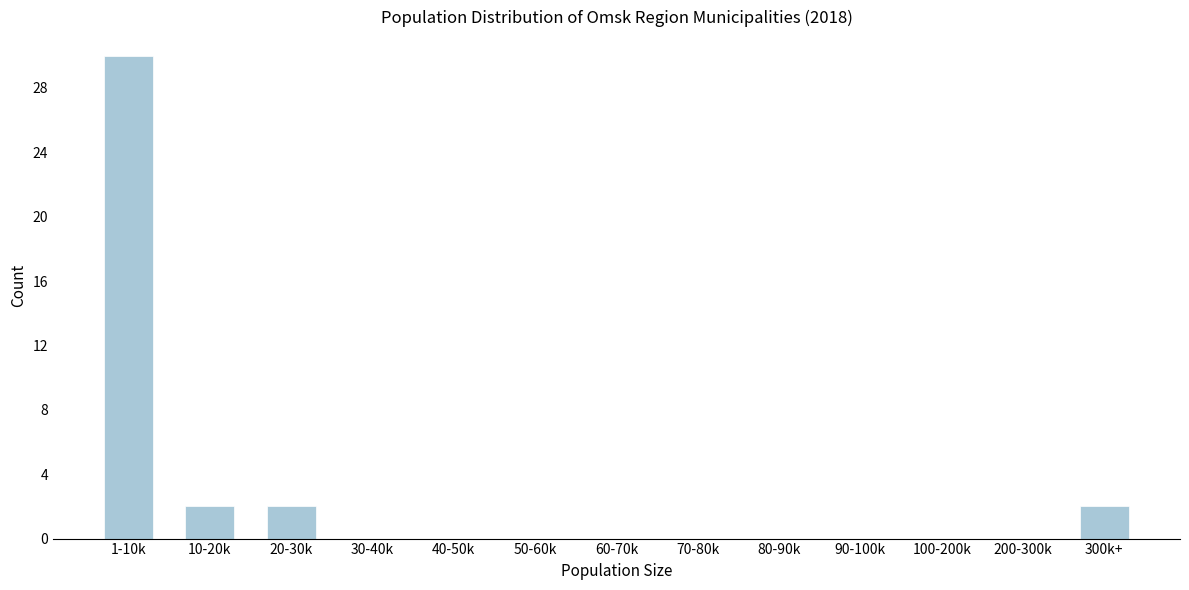

Reading left to right, transcribe all the data shown in this chart.

1-10k=30	10-20k=2	20-30k=2	30-40k=0	40-50k=0	50-60k=0	60-70k=0	70-80k=0	80-90k=0	90-100k=0	100-200k=0	200-300k=0	300k+=2